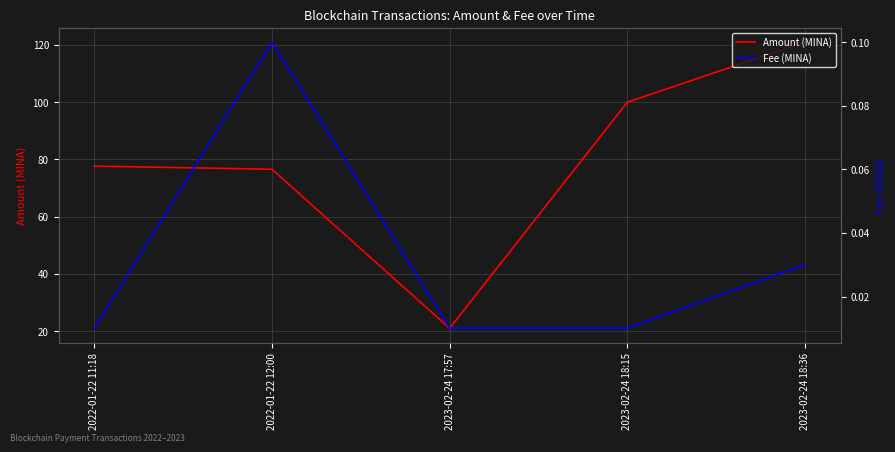

How many data points in Amount (MINA) are above 77?

3